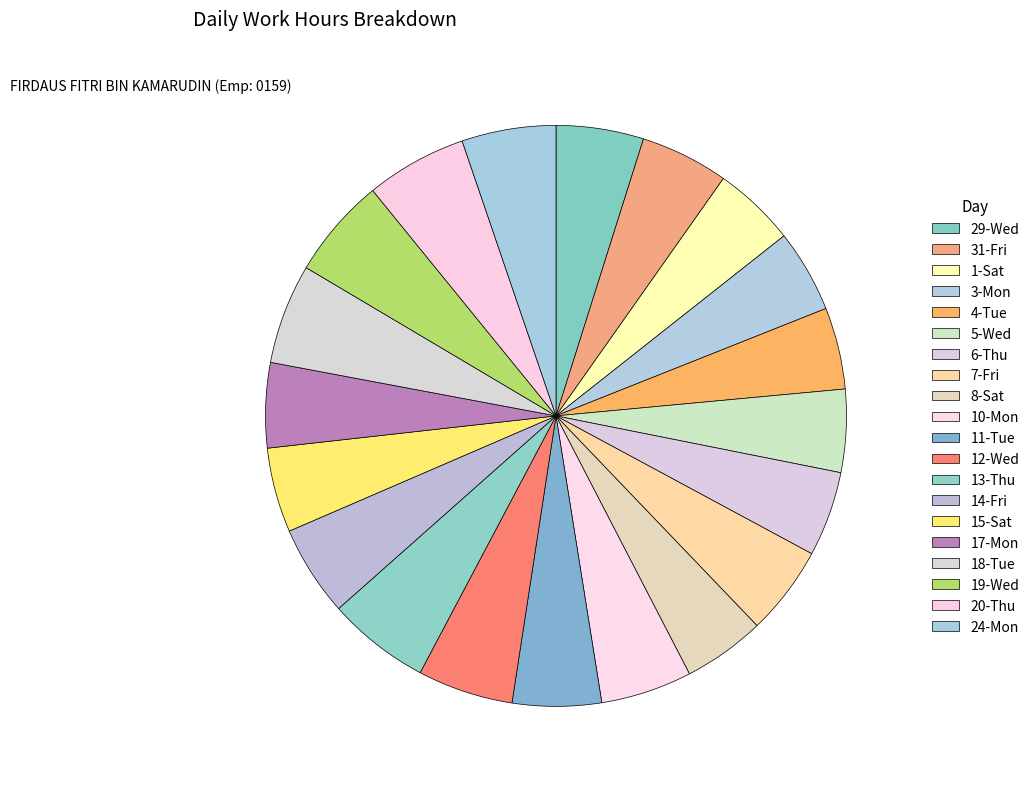

To the nearest percent, what is the difference between the largest and smallest slice percentages?

1%